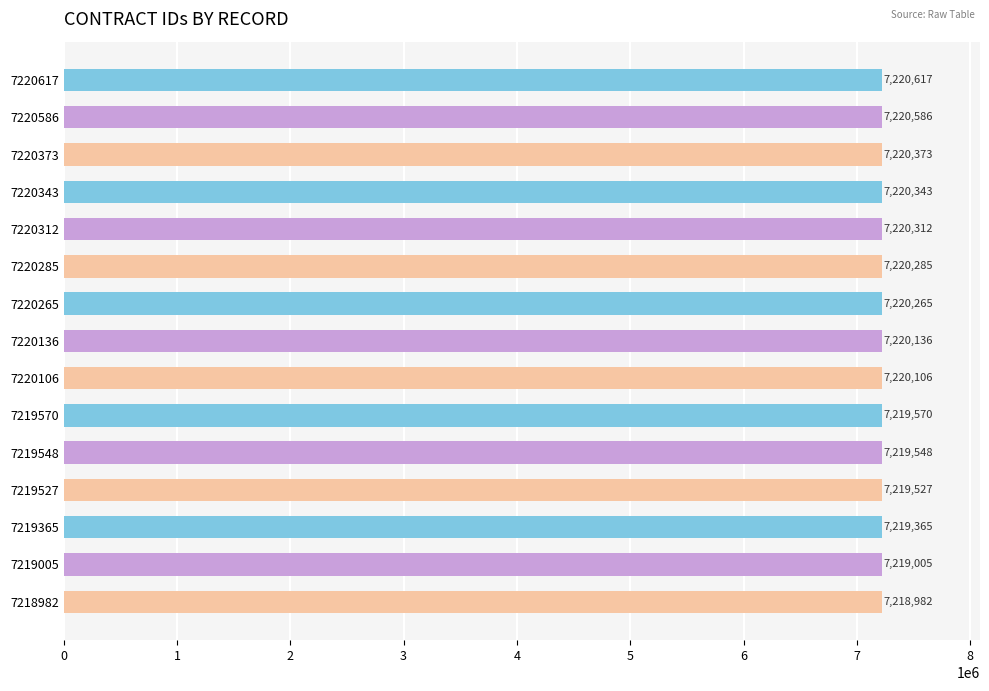

How many data points are less than 7220136?

7